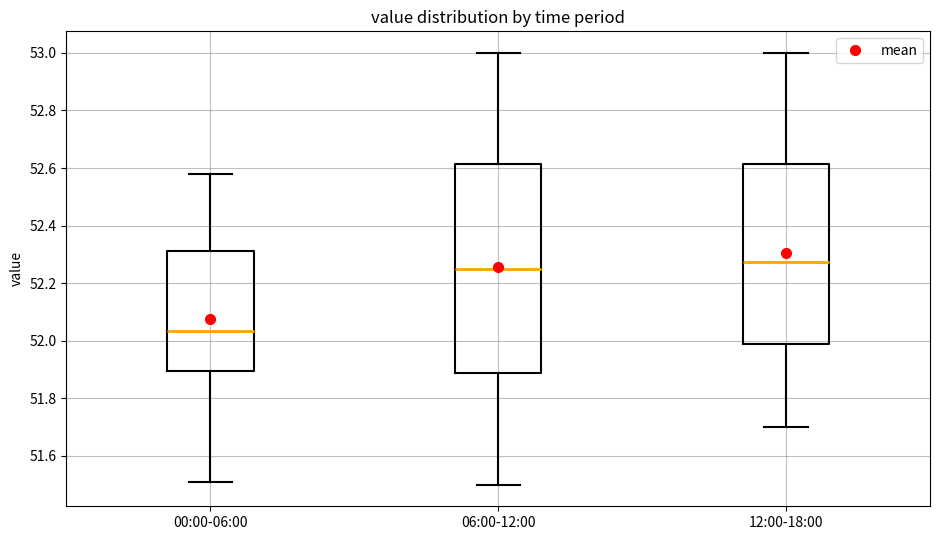

Which box is the tallest, from its lower edge to its upper edge?

06:00-12:00